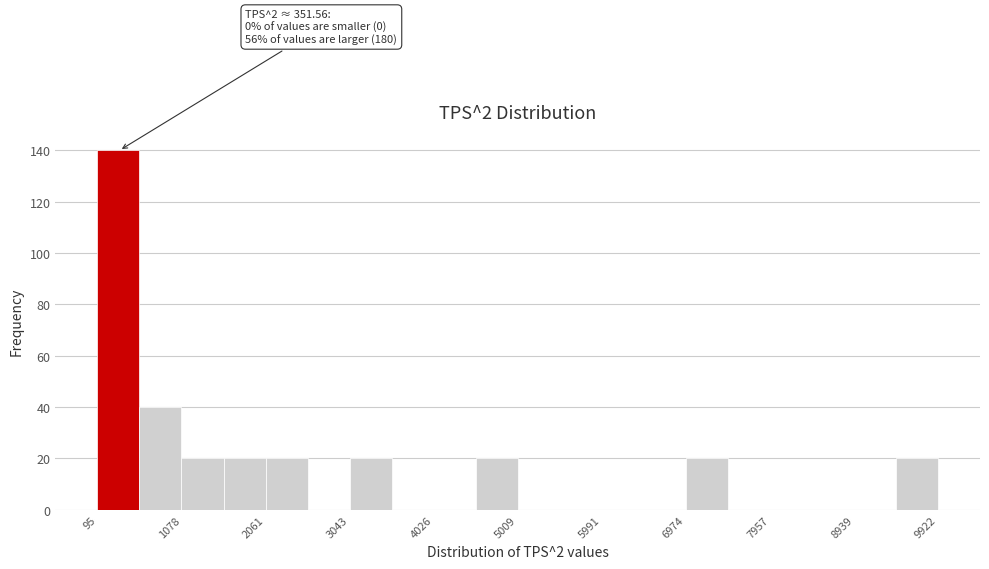

Which range on the x-axis has the tallest bar?

100 to 600